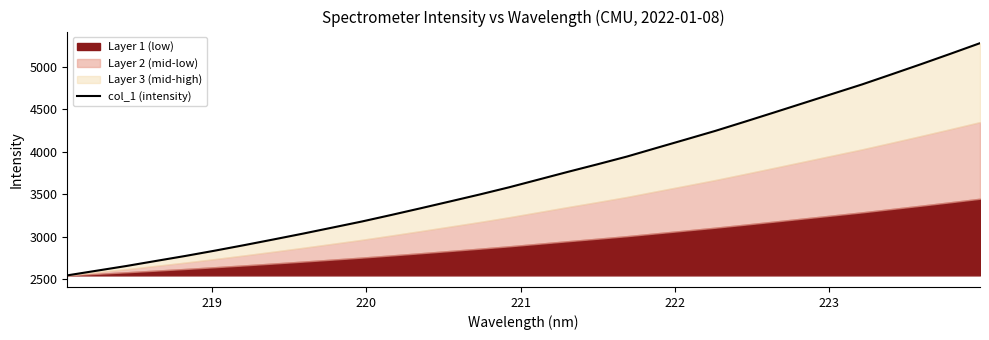

What is the value of the 4th point from the left?

2714.1